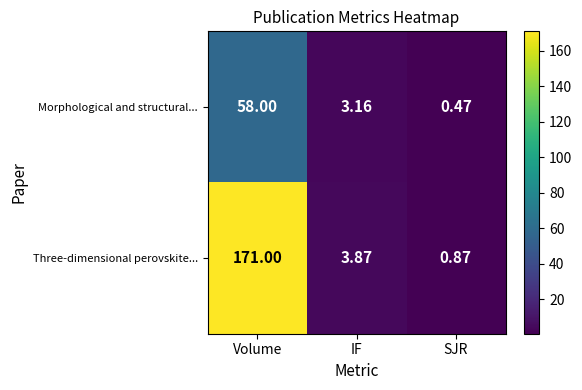

Rank the series by their average value, from highest to lowest.

Three-dimensional perovskite..., Morphological and structural...